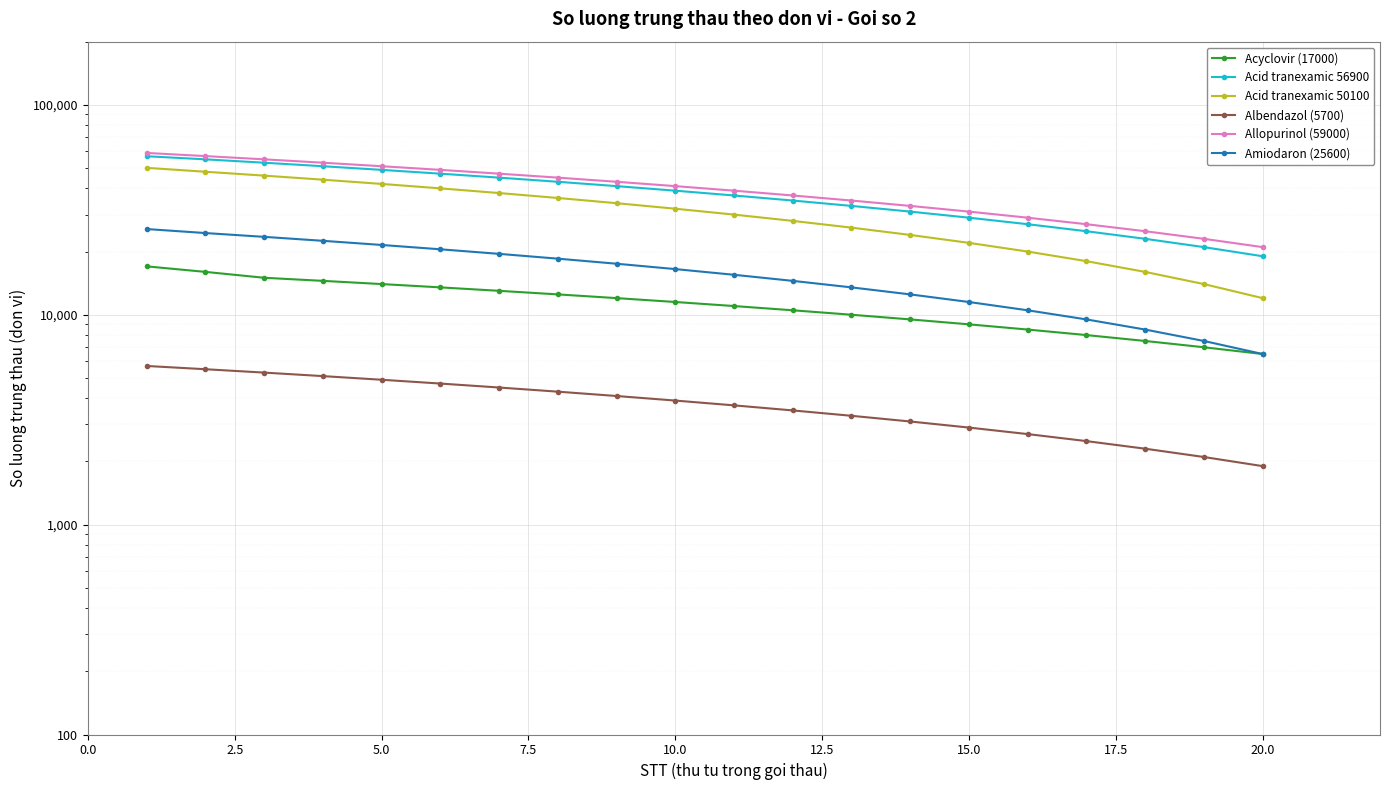

At how many categories does at least one series exceed 39731?

10